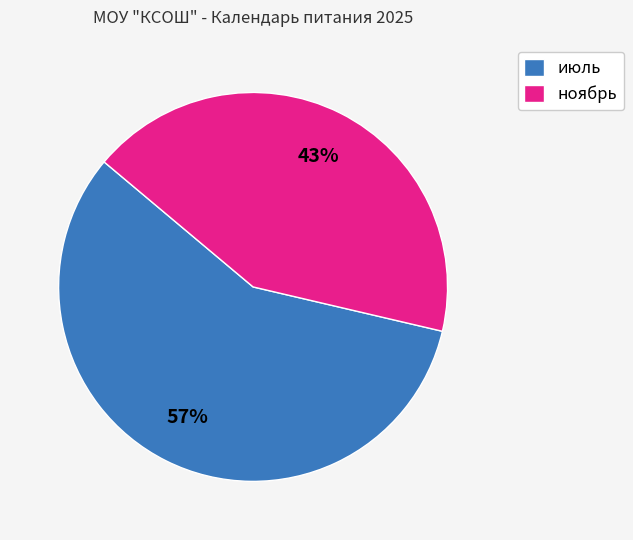

Combined, do ноябрь and июль account for over 50%?

Yes